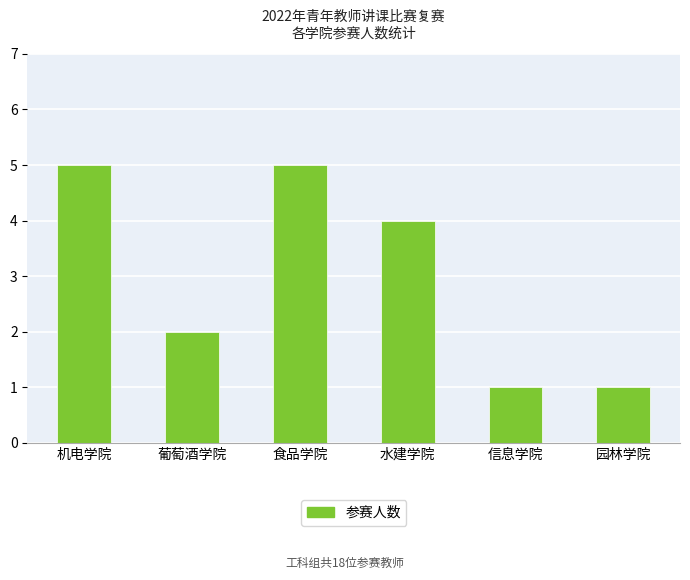

What is the average value?

3